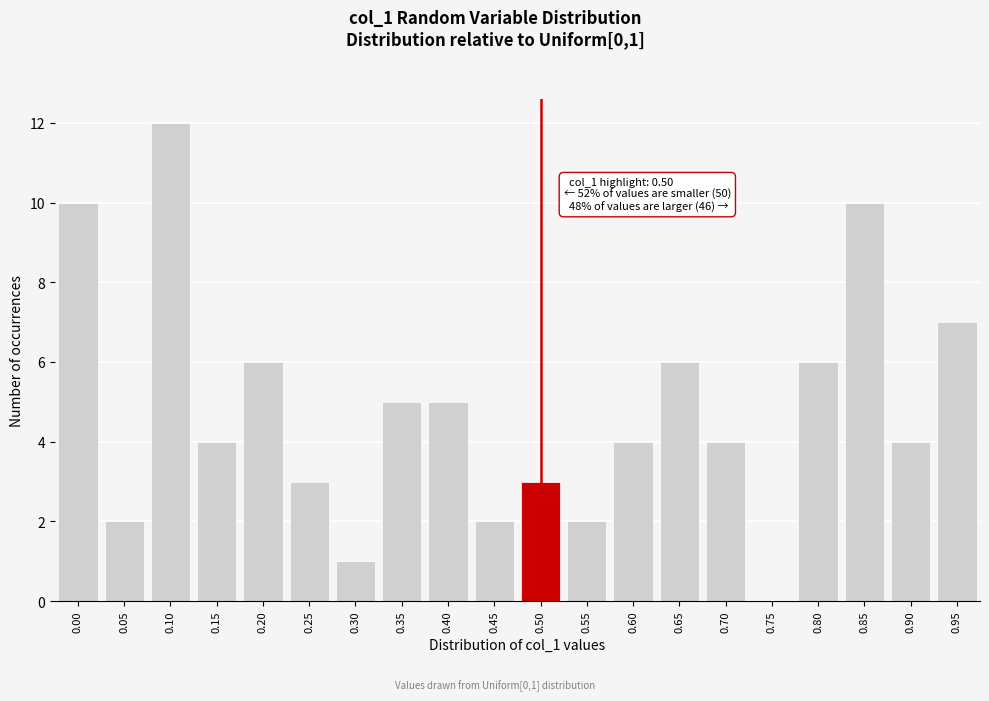

Reading left to right, list all the values displayed in this chart.

0.00=10	0.05=2	0.10=12	0.15=4	0.20=6	0.25=3	0.30=1	0.35=5	0.40=5	0.45=2	0.50=3	0.55=2	0.60=4	0.65=6	0.70=4	0.75=0	0.80=6	0.85=10	0.90=4	0.95=7